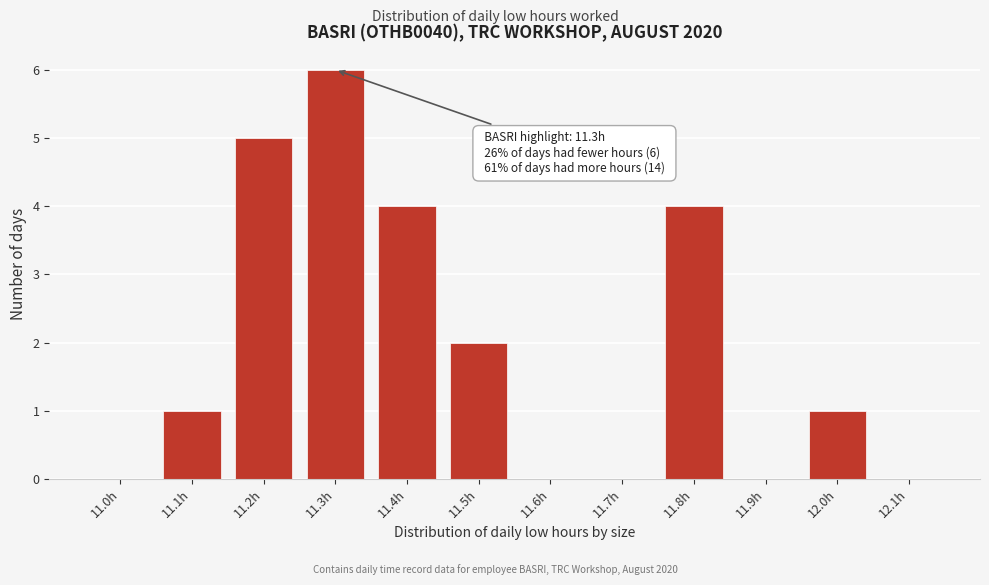

Reading left to right, list all the values displayed in this chart.

11.0h=0	11.1h=1	11.2h=5	11.3h=6	11.4h=4	11.5h=2	11.6h=0	11.7h=0	11.8h=4	11.9h=0	12.0h=1	12.1h=0